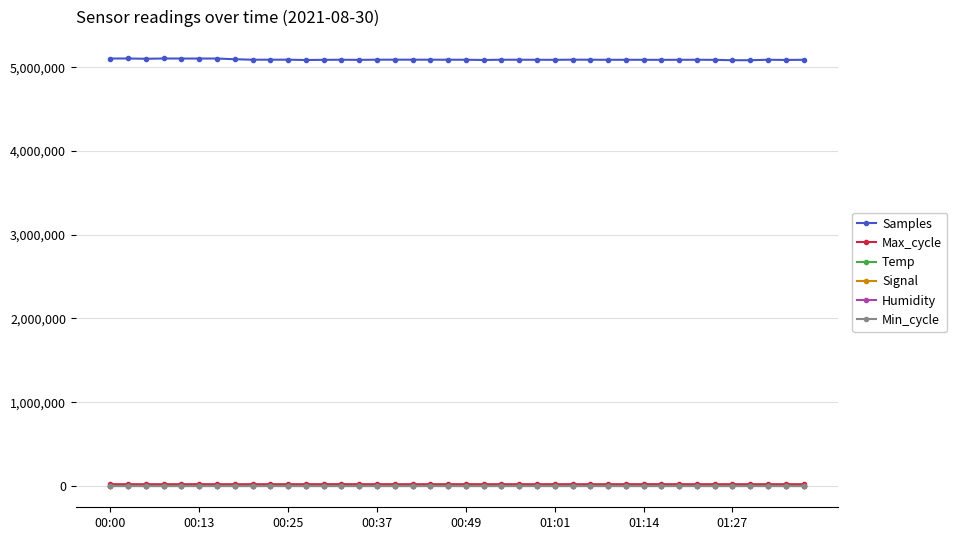

Which series has the largest total across all categories?

Samples